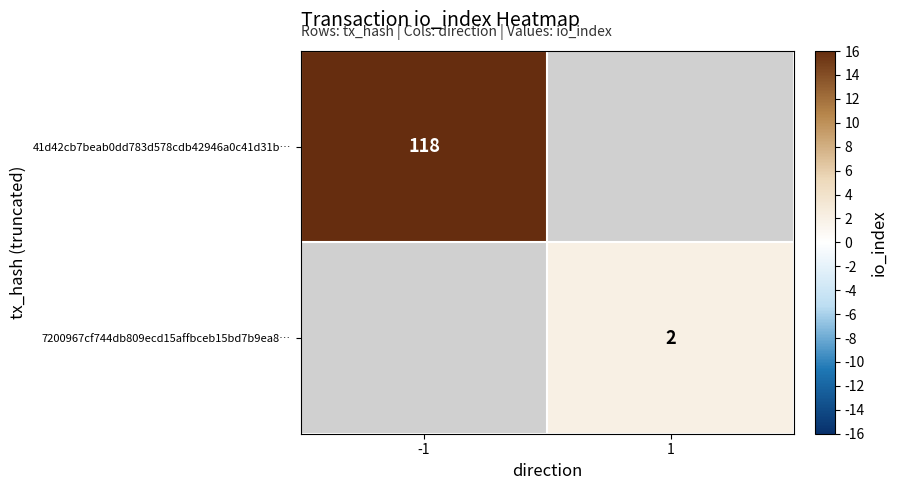

The 7200967cf744db809ecd15affbceb15bd7b9ea8… series shows 3 at 1. True or false?

False